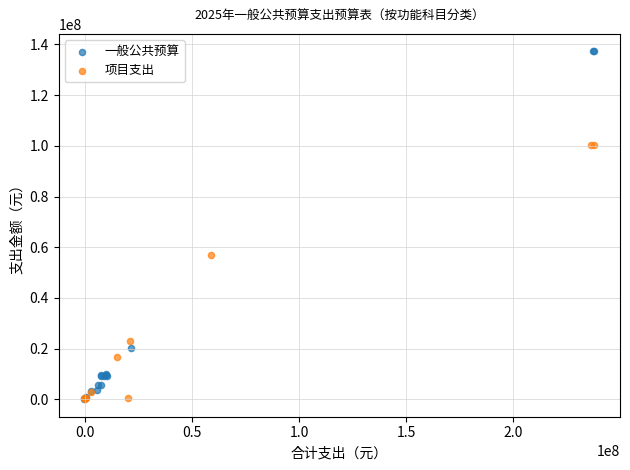

Which series has the largest Y range (max minus min)?

一般公共预算